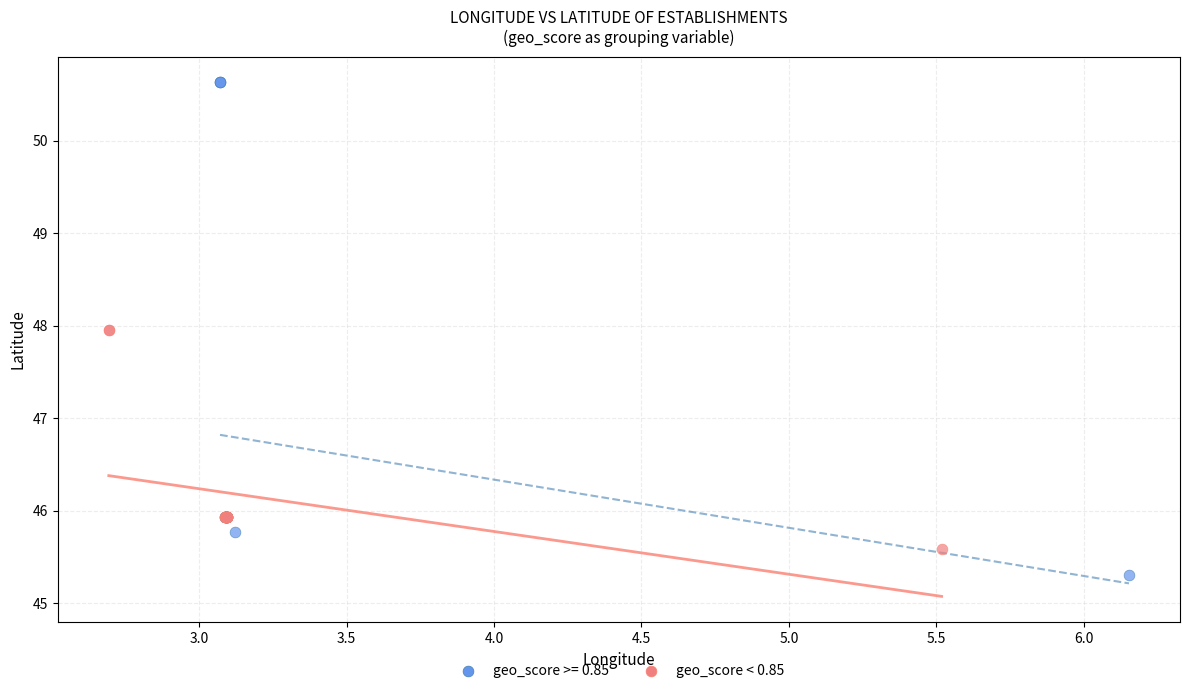

Which series has the largest Y range (max minus min)?

geo_score >= 0.85